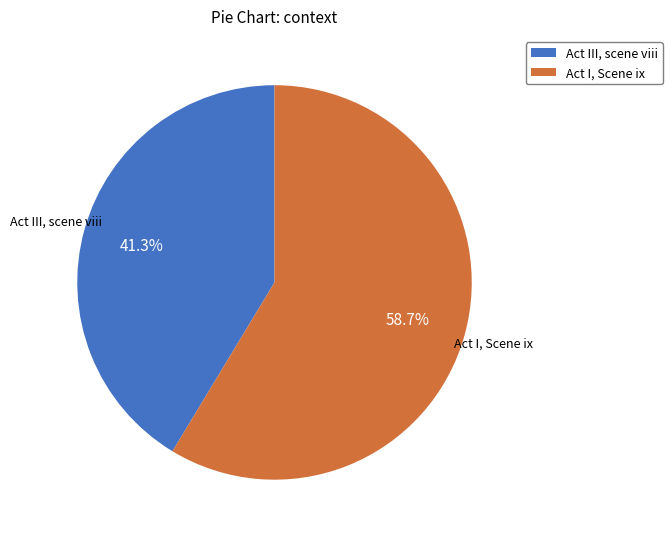

How many slices are in this pie chart?

2